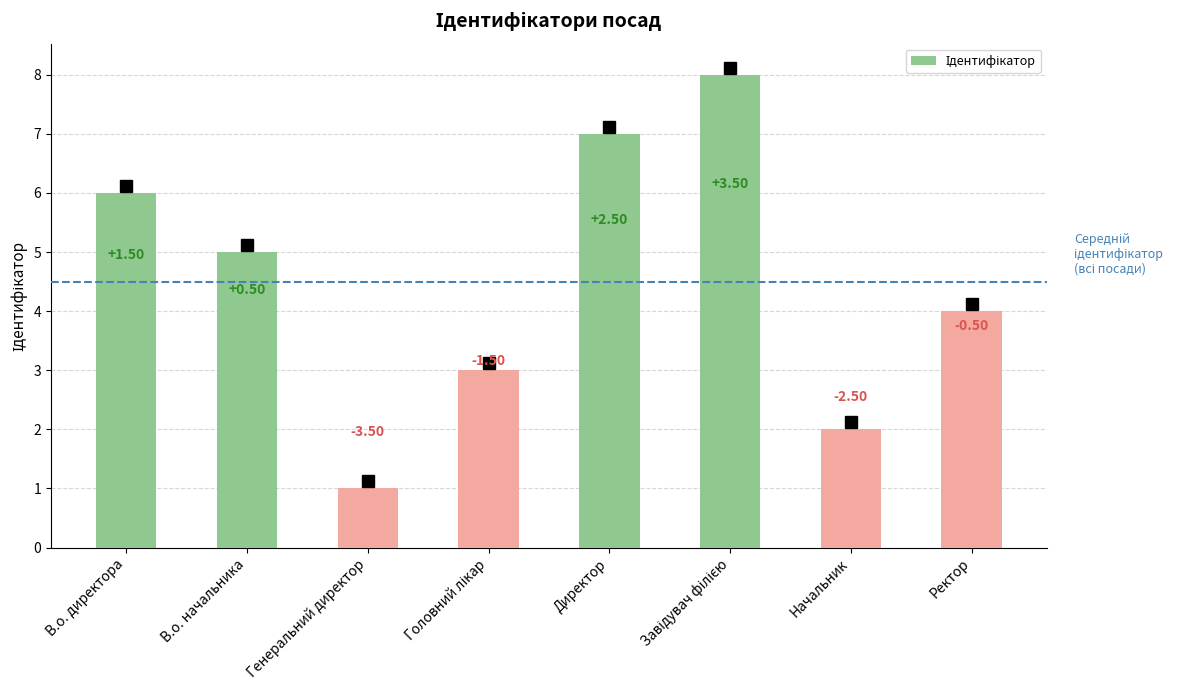

True or false: the data shows 6 at Ректор.

False